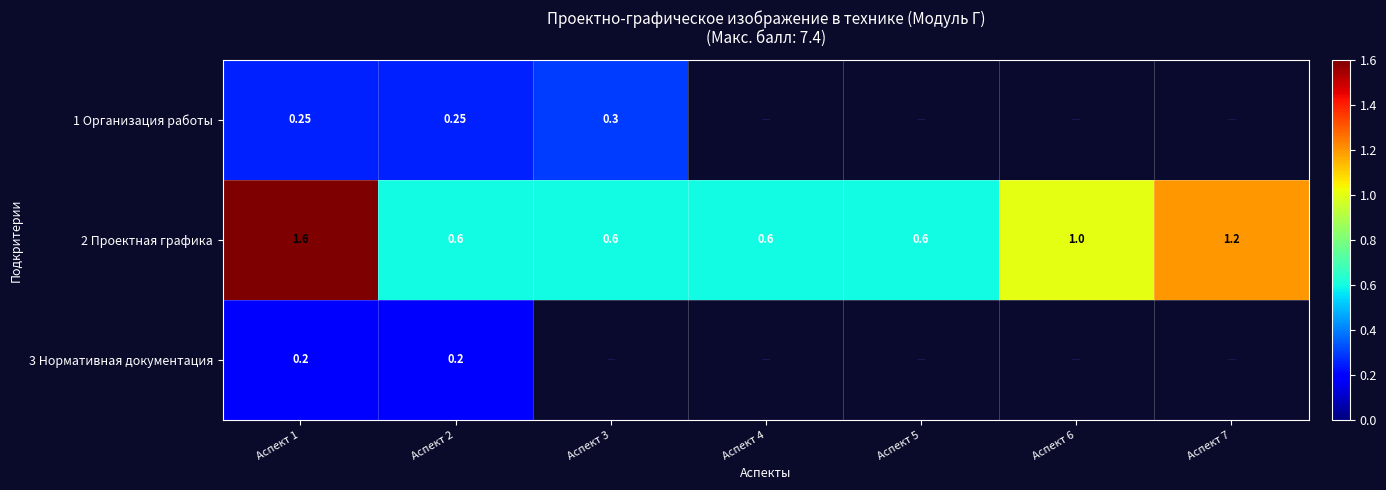

At which label does 3 Нормативная документация reach its peak?

Аспект 1